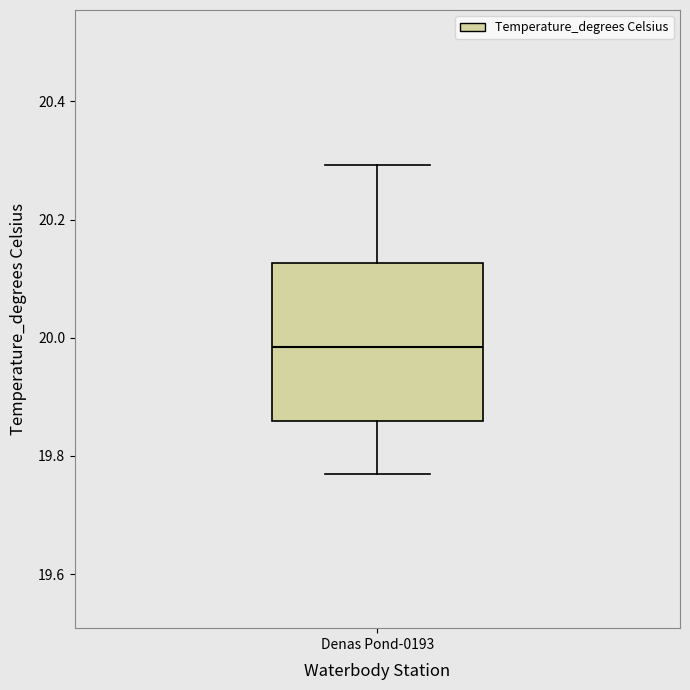

Transcribe this box plot: give where the median line is, the range the box spans, and where the two whiskers end, as read against the y-axis. The values are not printed on the chart, so give them approximately, as read against the axis.

median 19.98, box 19.86 to 20.12, whiskers 19.78 to 20.30